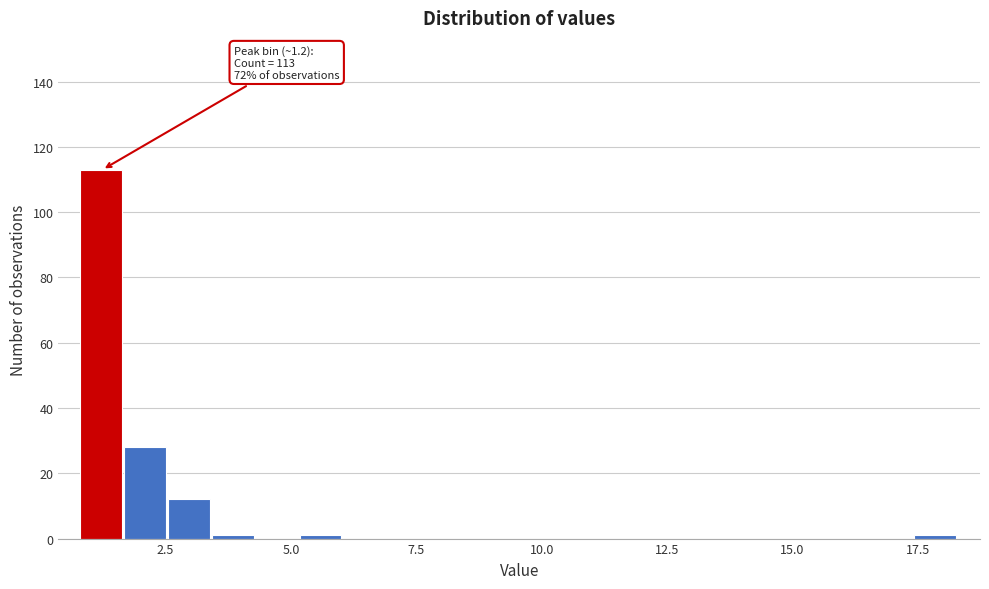

Around what value on the x-axis is the tallest bar? Give the approximate position of its centre, as read against the axis.

1.0